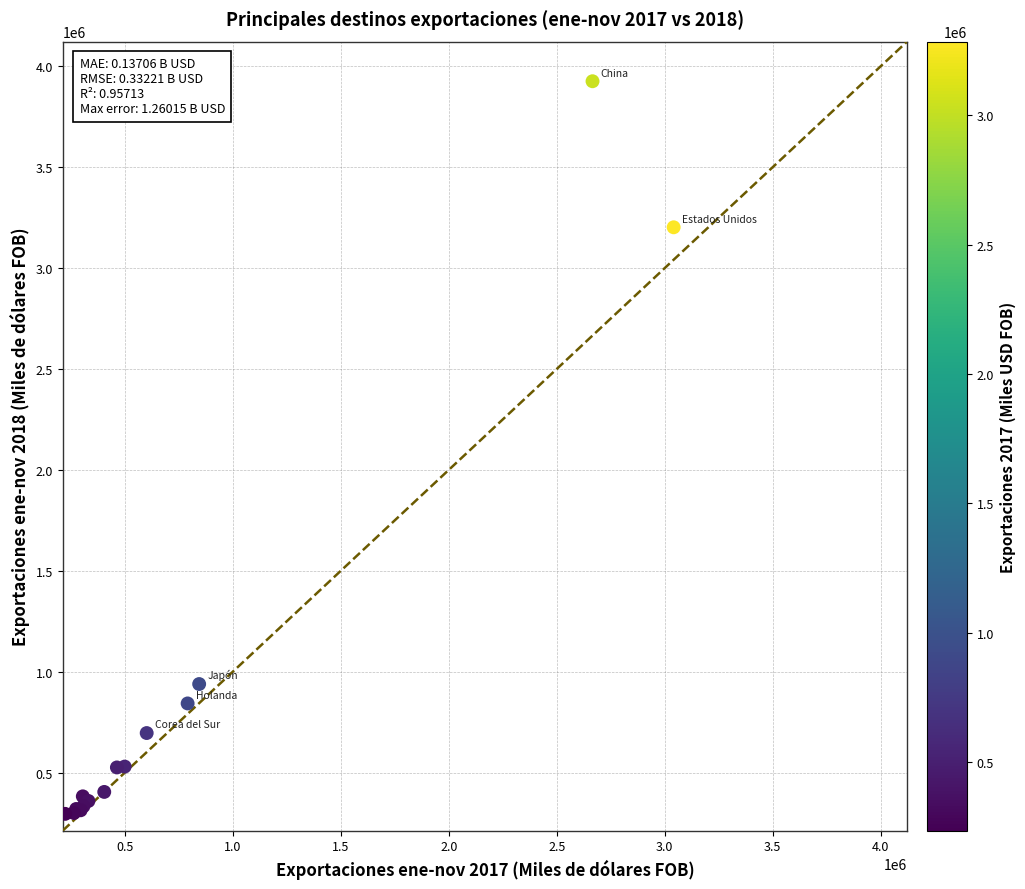

What Y value in the scatter plot is closest to 2110988?

3202322